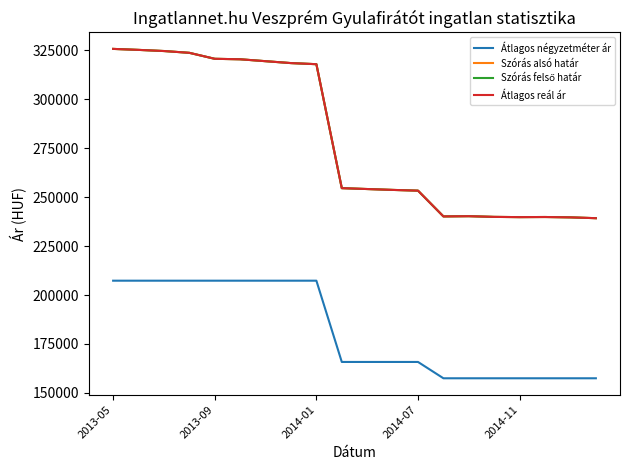

Does the chart display data point markers on the line(s)?

No